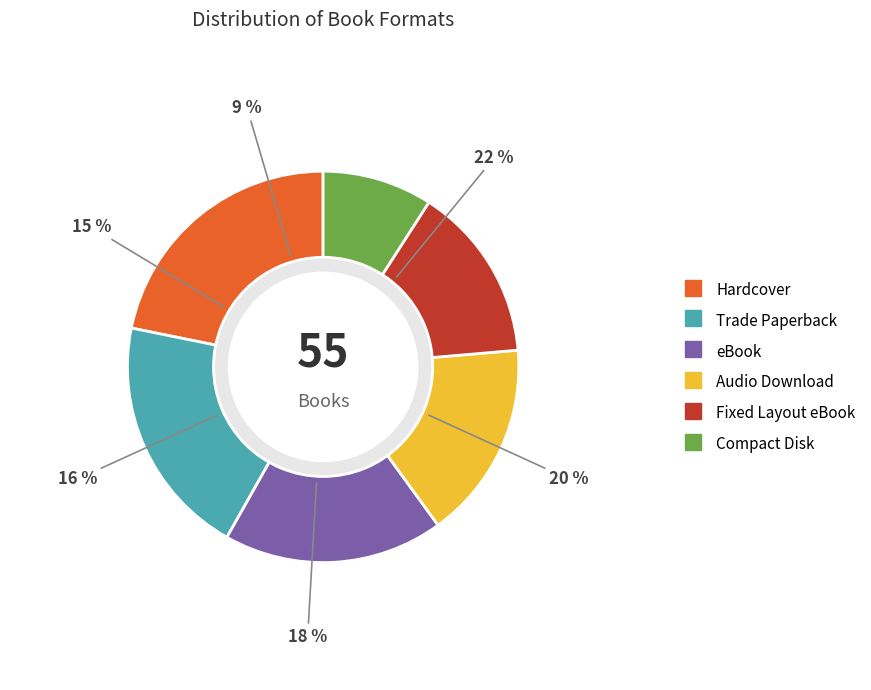

What percentage is NOT represented by Fixed Layout eBook?

85.5%